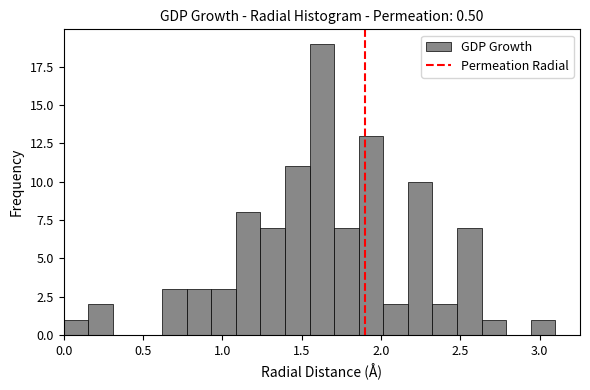

Around what value on the x-axis is the tallest bar? Give the approximate position of its centre, as read against the axis.

1.65